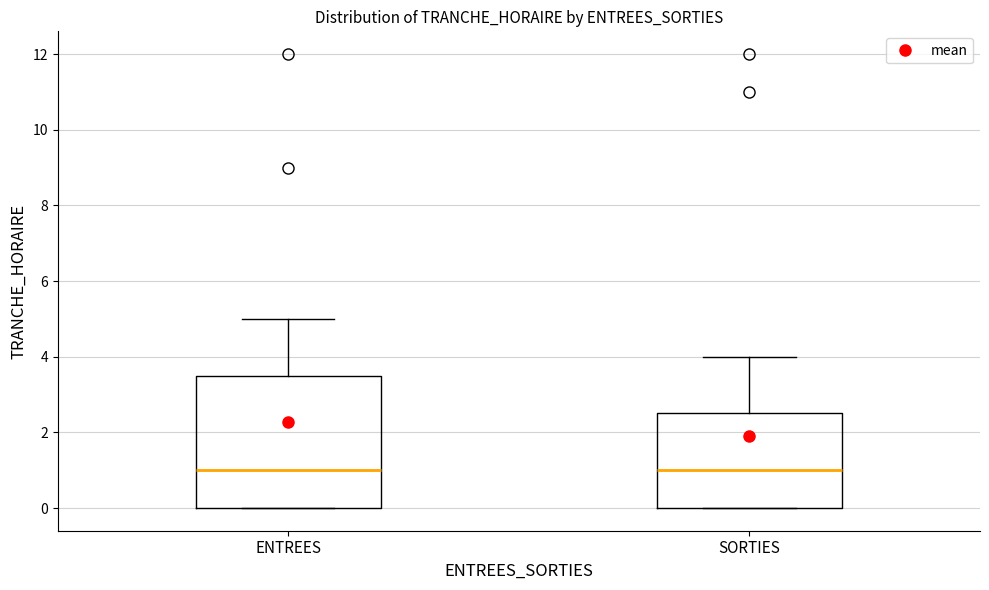

Reading left to right, transcribe this box plot: for each box, give where its median line is, the range the box spans, and where its two whiskers end, as read against the y-axis. The values are not printed on the chart, so give them approximately, as read against the axis.

ENTREES: median 1.0, box 0.0 to 3.6, whiskers 0.0 to 5.0
SORTIES: median 1.0, box 0.0 to 2.6, whiskers 0.0 to 4.0